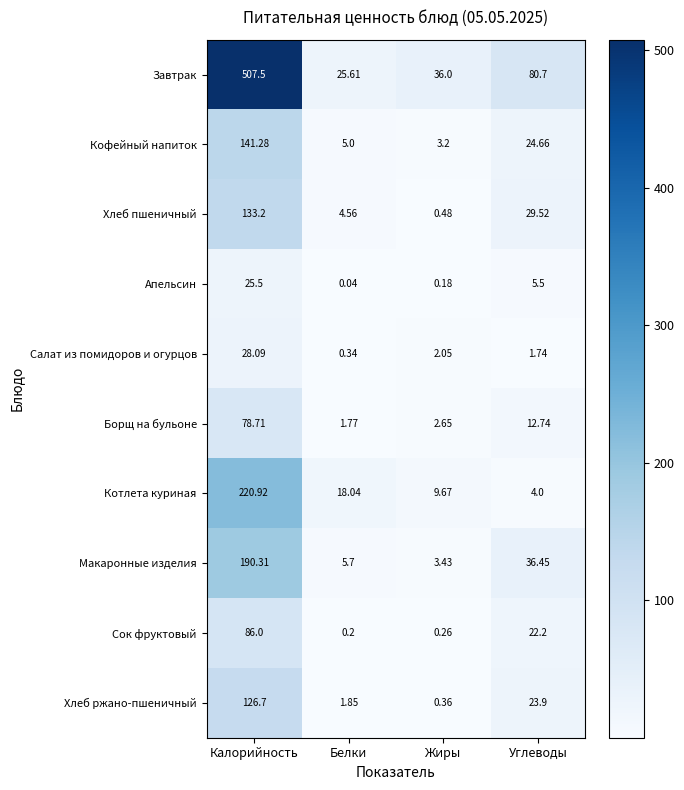

Which series has the largest total across all categories?

Завтрак